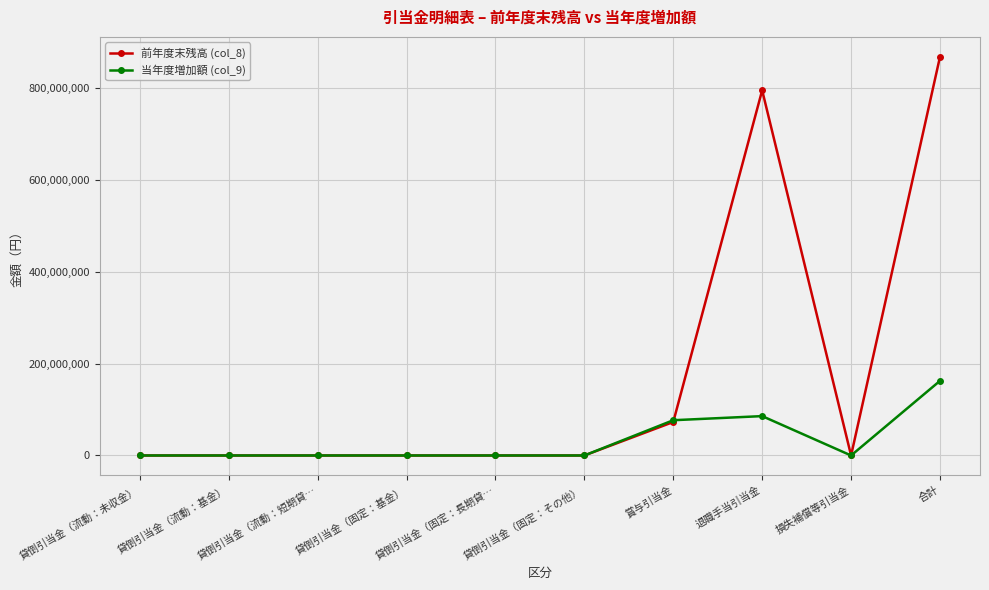

Between 貸倒引当金（固定：基金） and 退職手当引当金, which series saw the biggest shift?

前年度末残高 (col_8)